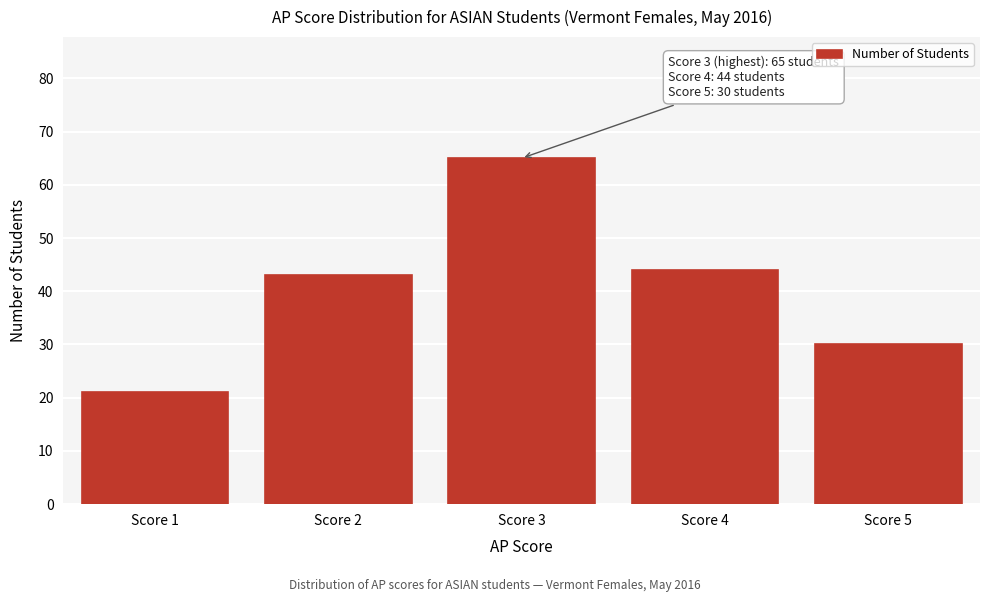

Reading left to right, list all the values displayed in this chart.

Score 1=21	Score 2=43	Score 3=65	Score 4=44	Score 5=30